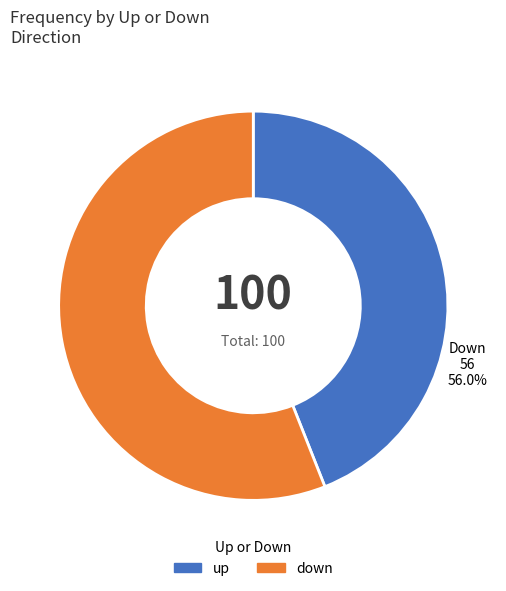

To the nearest percent, what is the difference between the up and down slice percentages?

12%